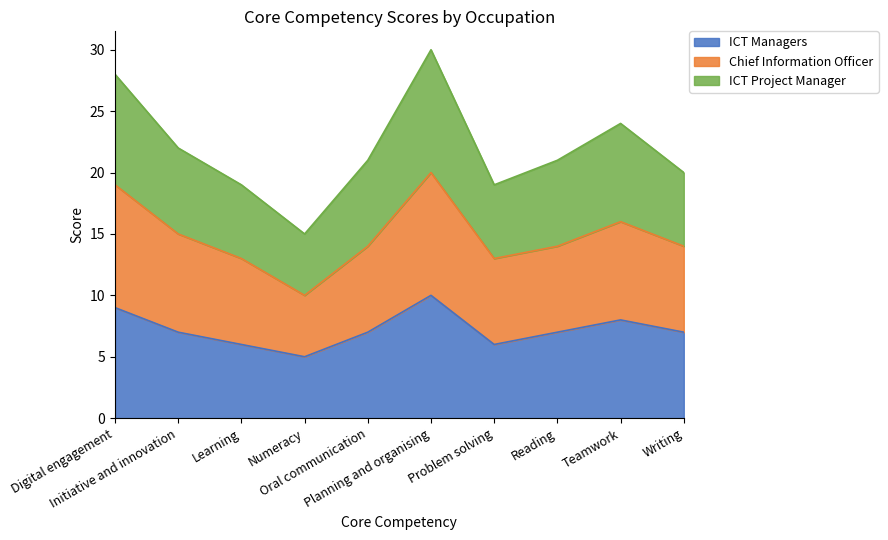

Count the number of categories in the chart.

10